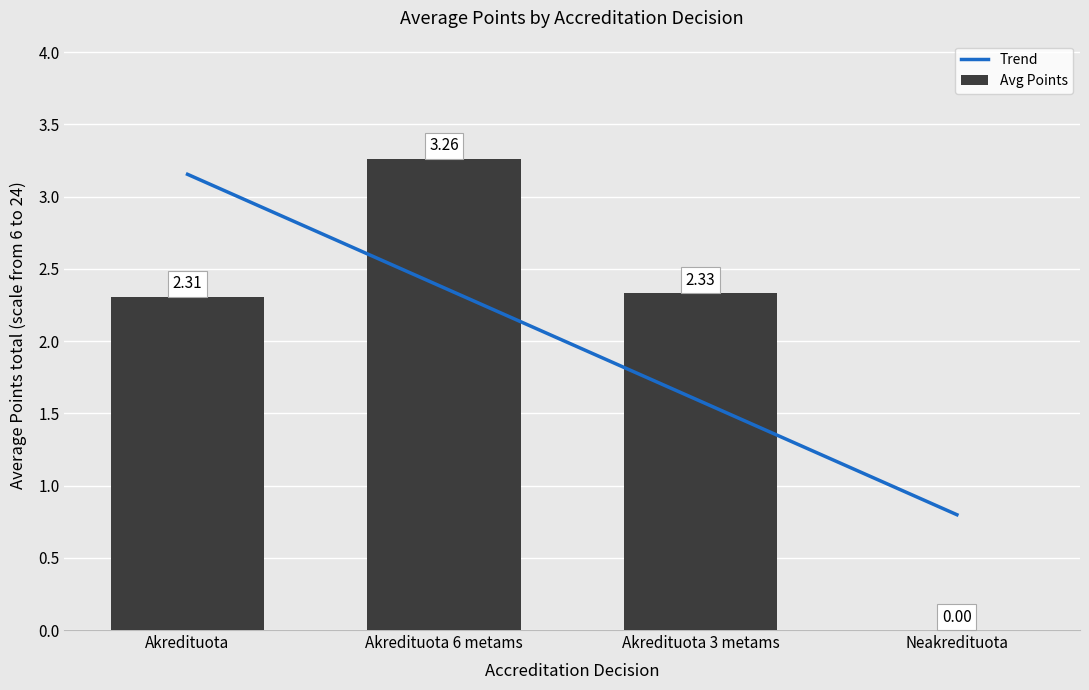

Where is Avg Points nearest to the value 1?

Neakredituota